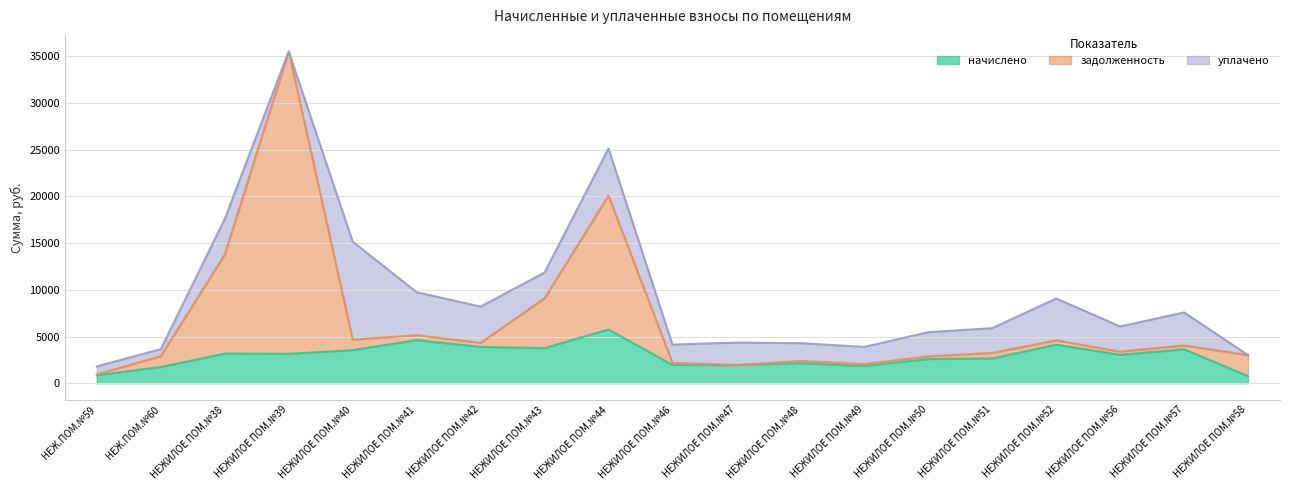

The задолженность series shows 19169.2 at НЕЖИЛОЕ ПОМ.№38. True or false?

False